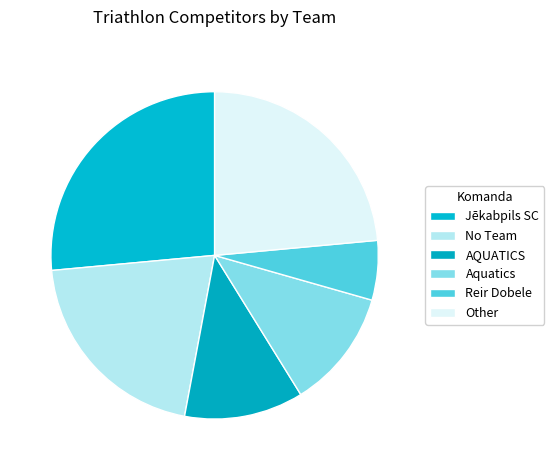

Count the number of slices in the pie.

6